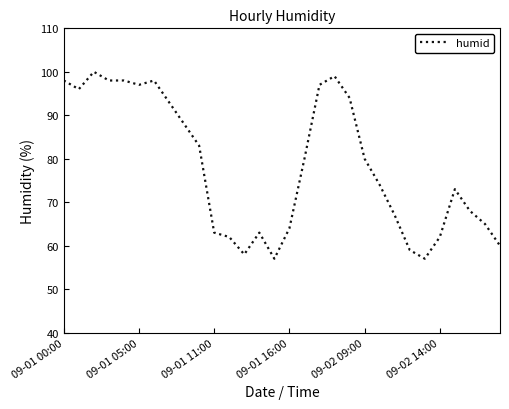

What is the difference between the maximum and minimum values?

43